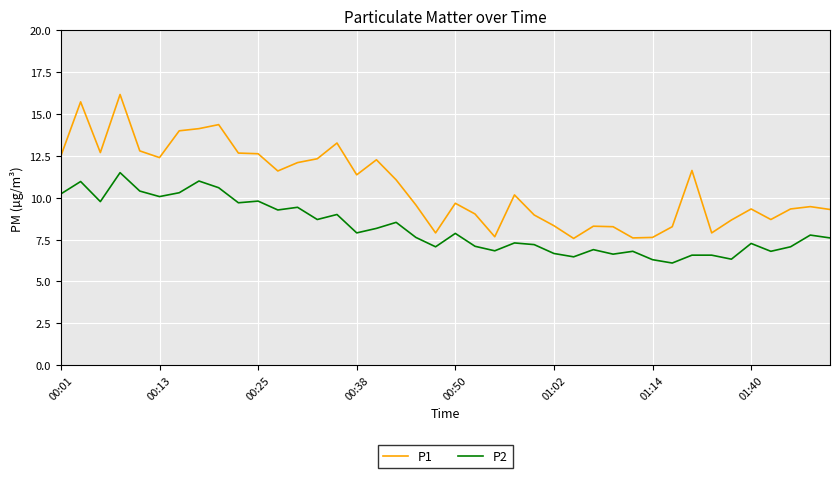

What is the difference between the maximum and minimum values in the P2 series?

5.4